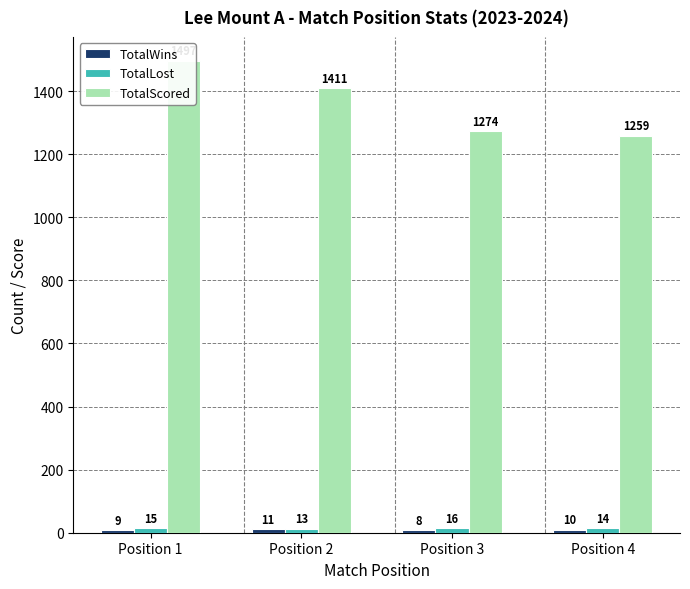

Reading left to right, what are all the values shown in this chart?

TotalWins: 9	11	8	10
TotalLost: 15	13	16	14
TotalScored: 1497	1411	1274	1259